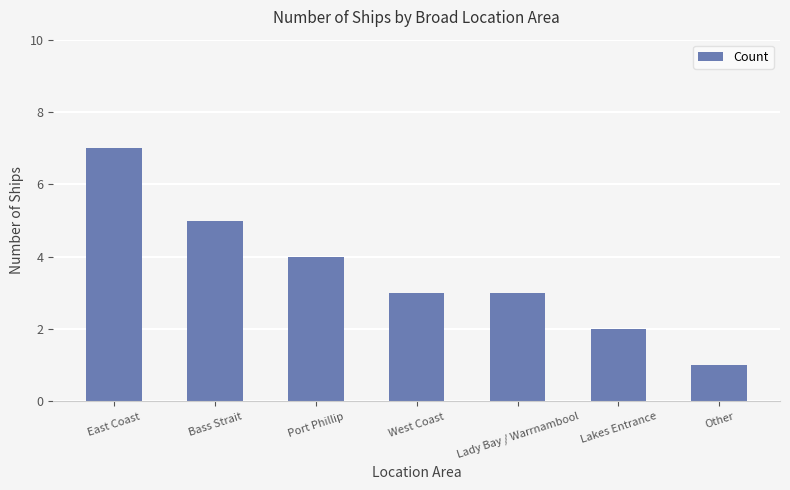

What is the average value?

4